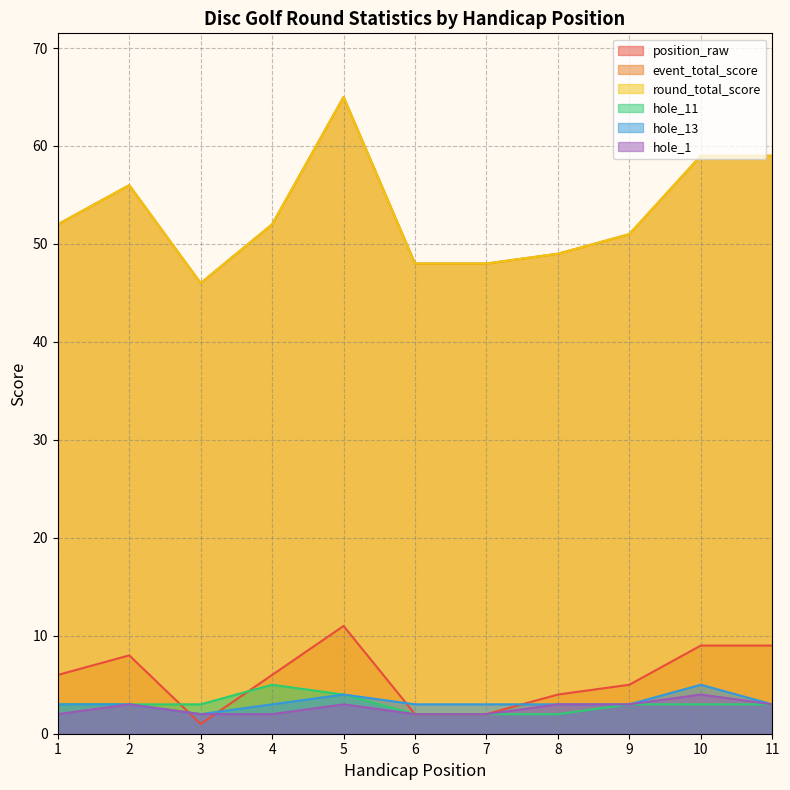

What is the difference between the highest and lowest values at 1?

50